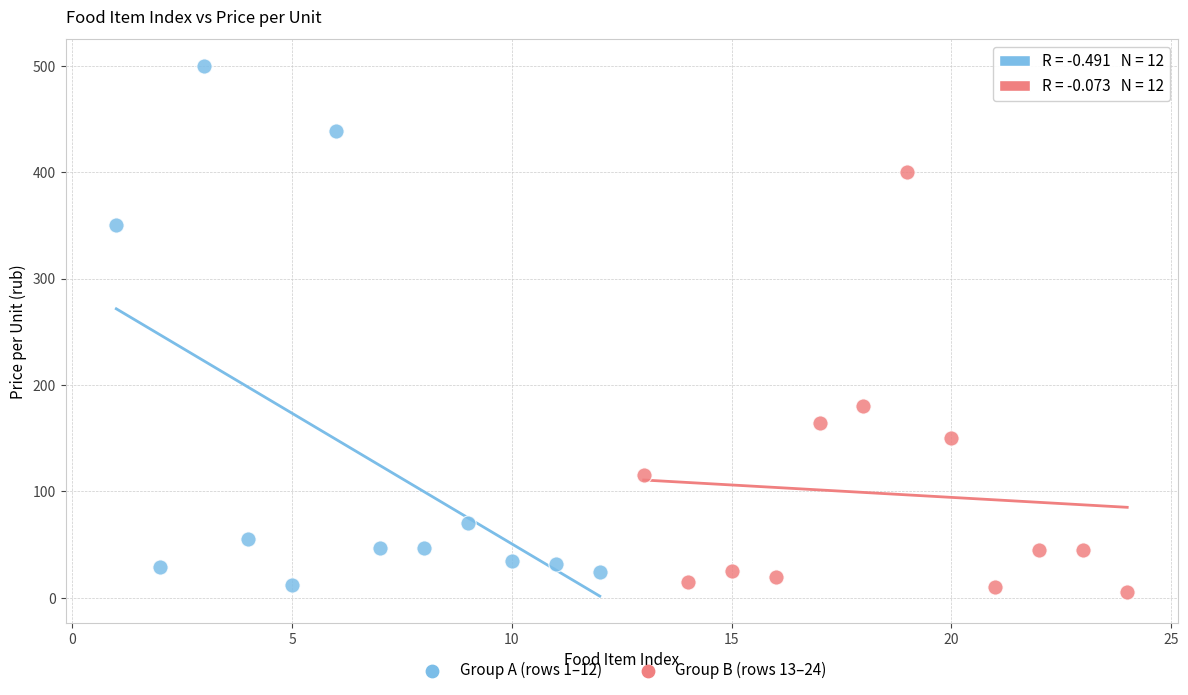

Which series has the widest spread of Y values?

Group A (rows 1–12)